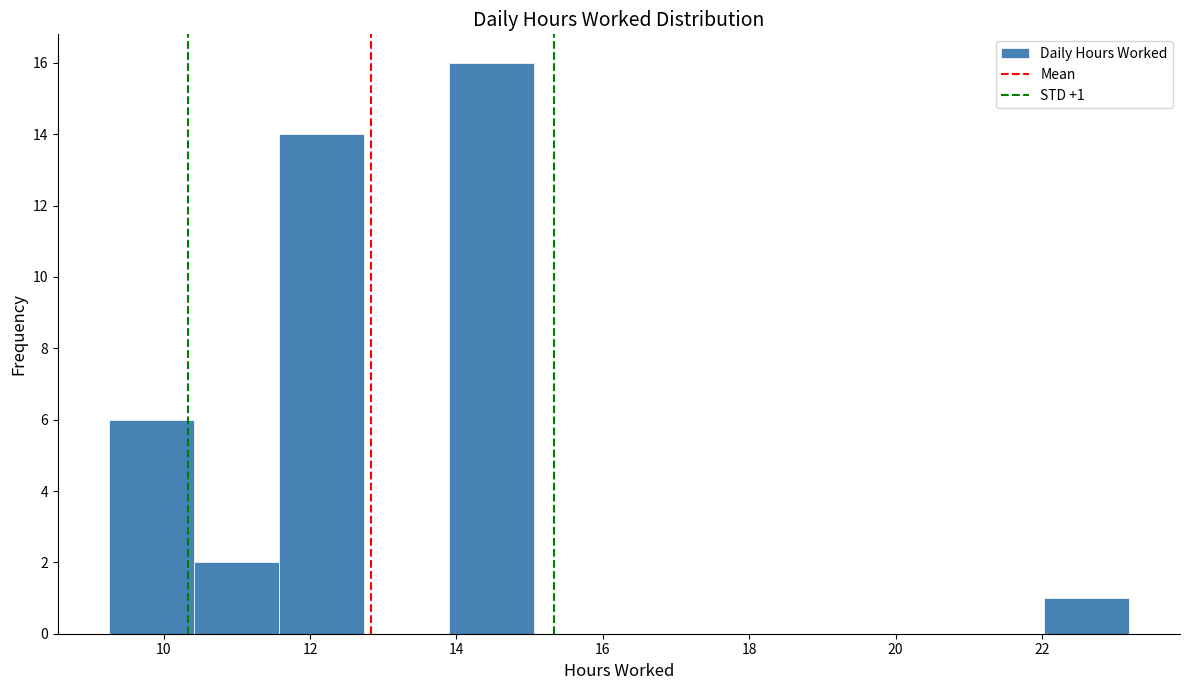

Over which range of the x-axis is the bar tallest?

13.8 to 15.0